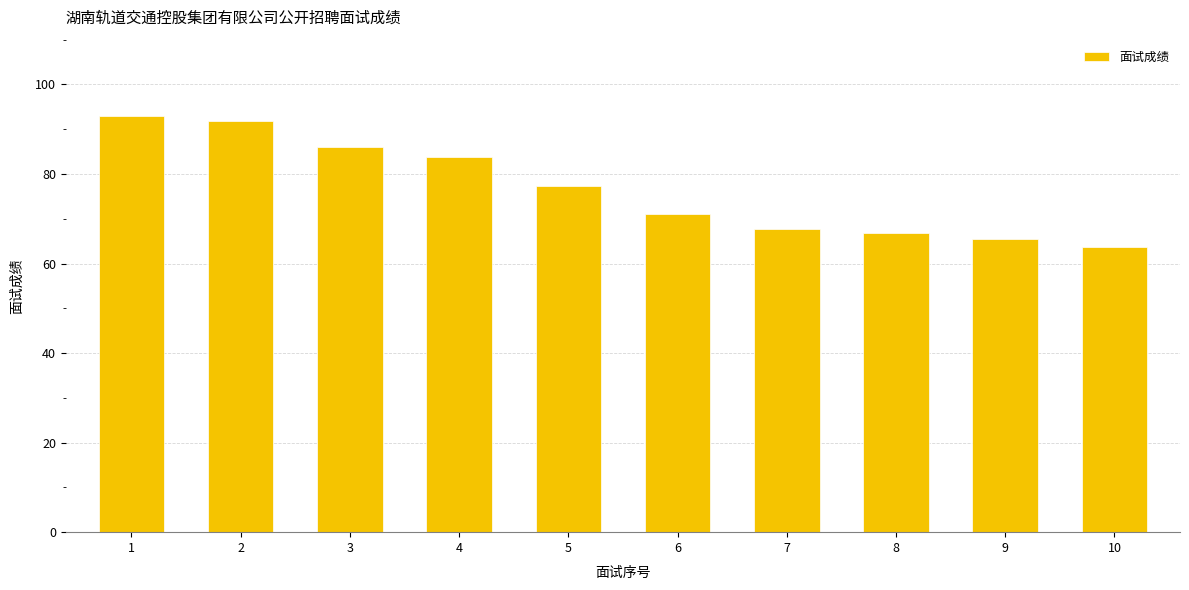

What is the average value?

76.7